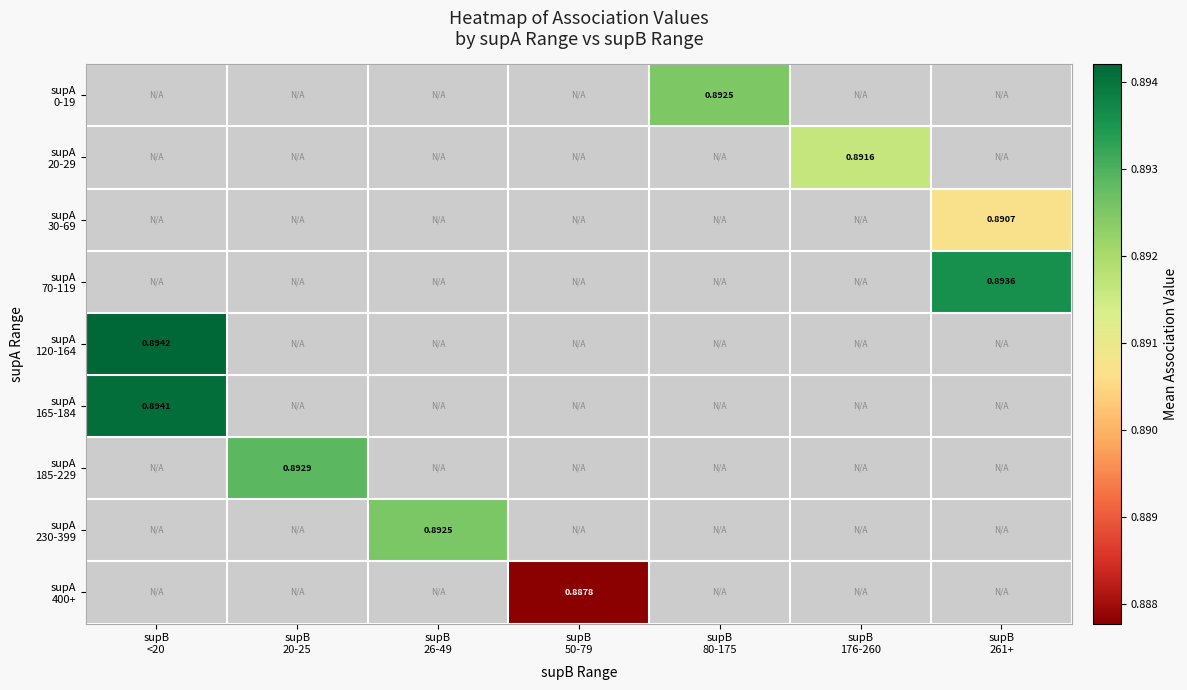

How many categories are shown in the chart?

7